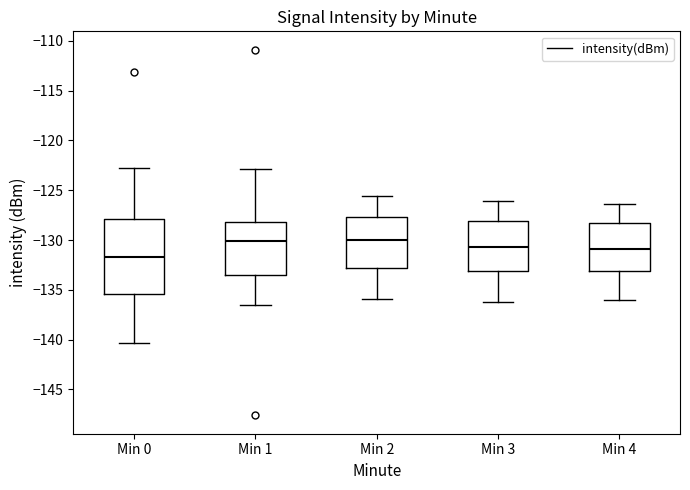

Where is the upper edge of the box for Min 3 on the y-axis? The values are not printed on the chart, so give them approximately, as read against the axis.

-128.0